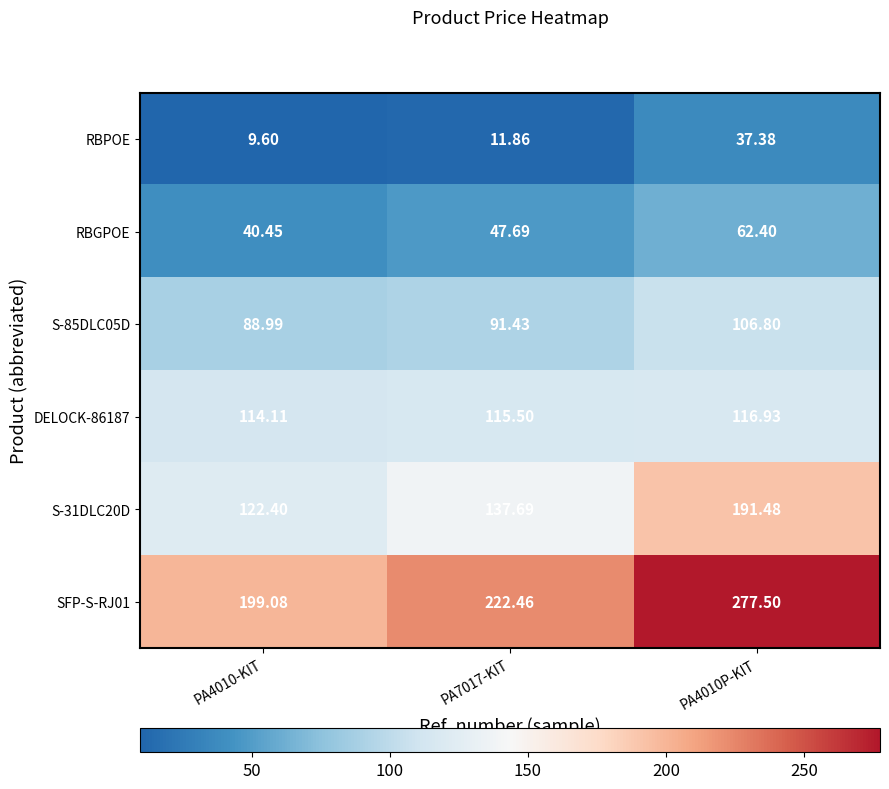

How many values in the RBPOE series exceed 11?

2